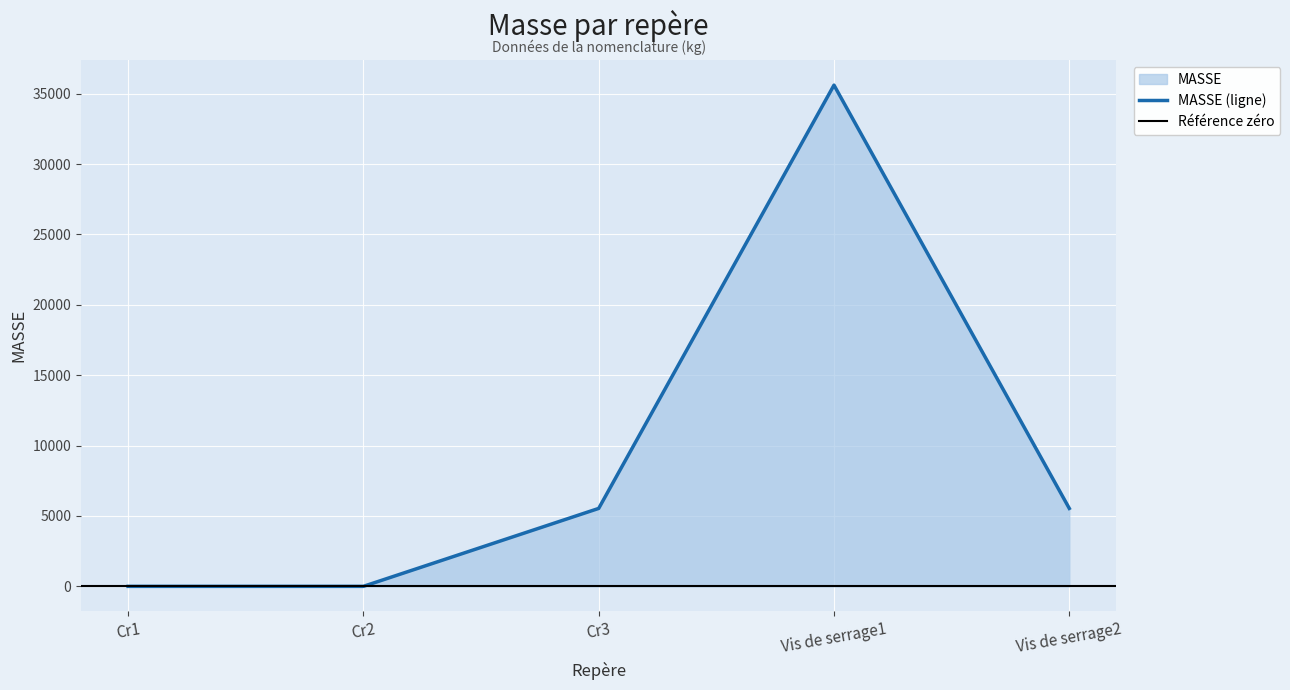

List the labels in order of value, smallest first.

Cr1, Cr2, Cr3, Vis de serrage2, Vis de serrage1